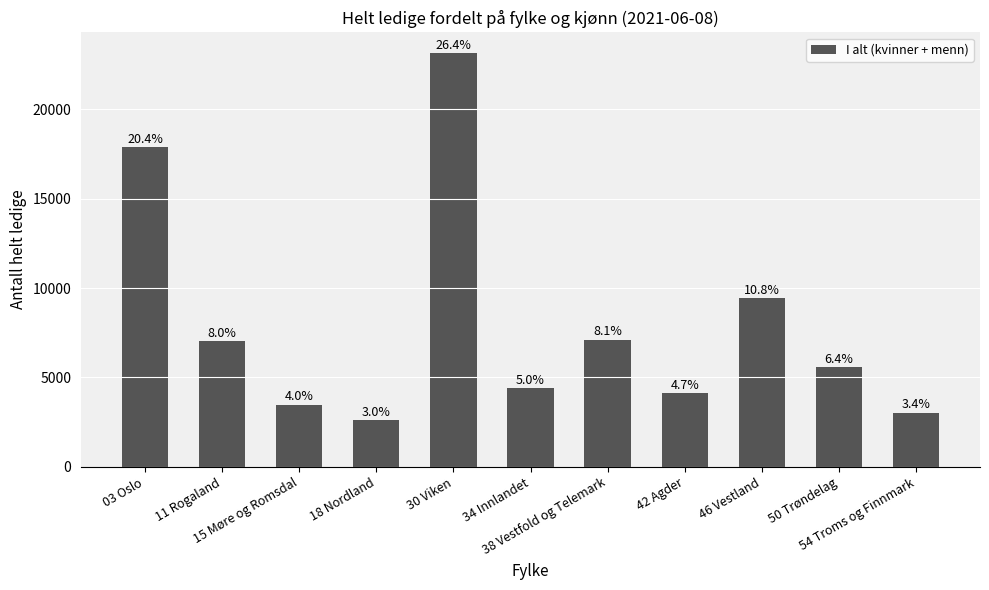

Rank the categories by value from lowest to highest.

18 Nordland, 54 Troms og Finnmark, 15 Møre og Romsdal, 42 Agder, 34 Innlandet, 50 Trøndelag, 11 Rogaland, 38 Vestfold og Telemark, 46 Vestland, 03 Oslo, 30 Viken